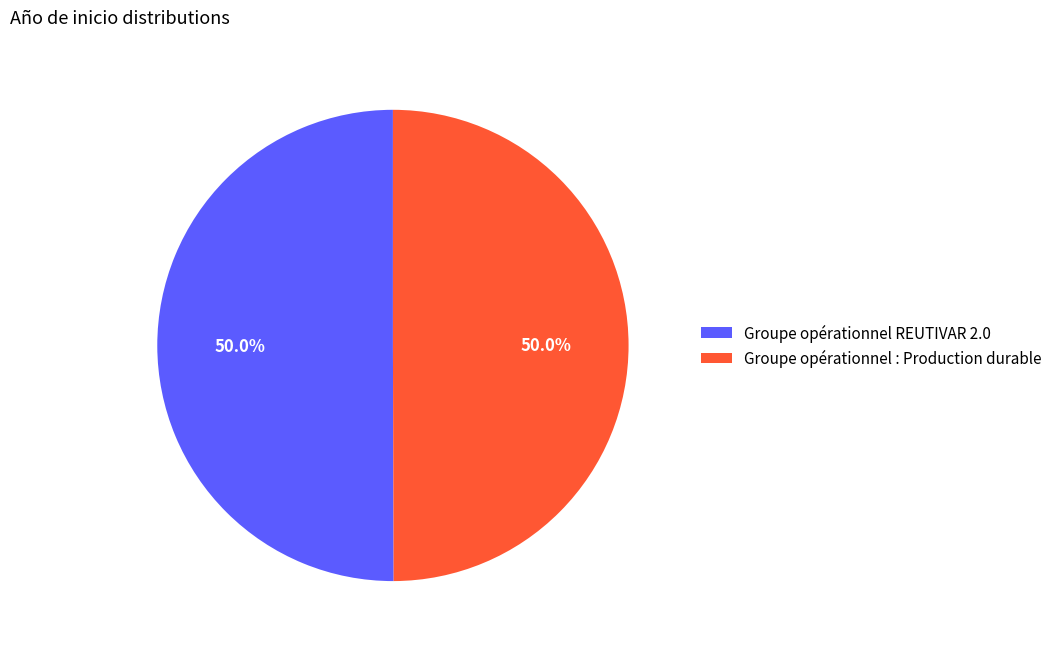

Count the number of slices in the pie.

2